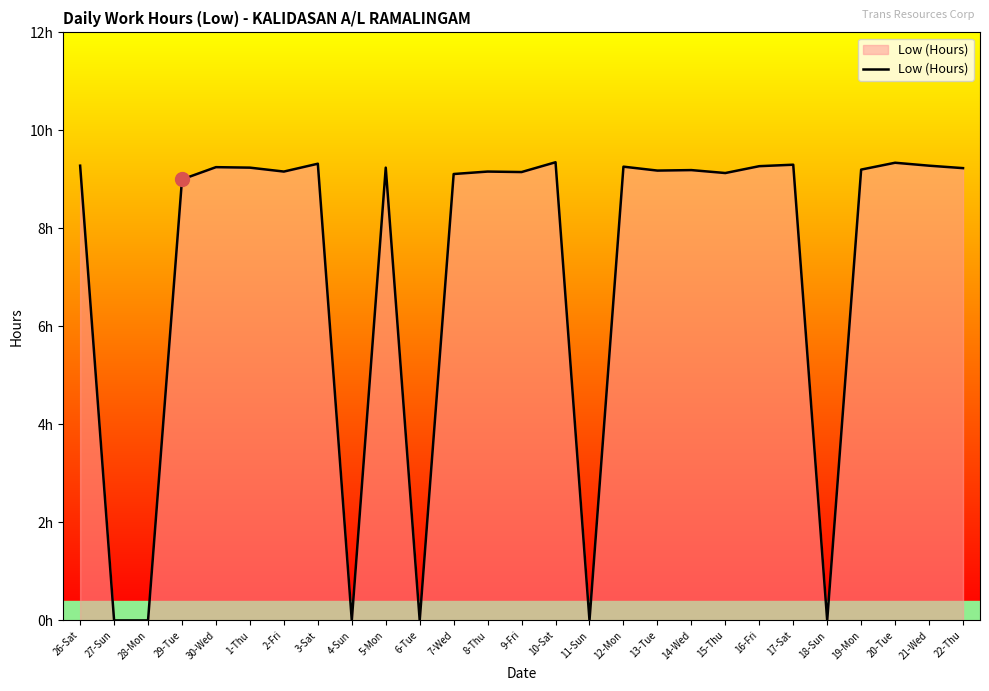

Is it true that the value at 9-Fri is 13.6?

False